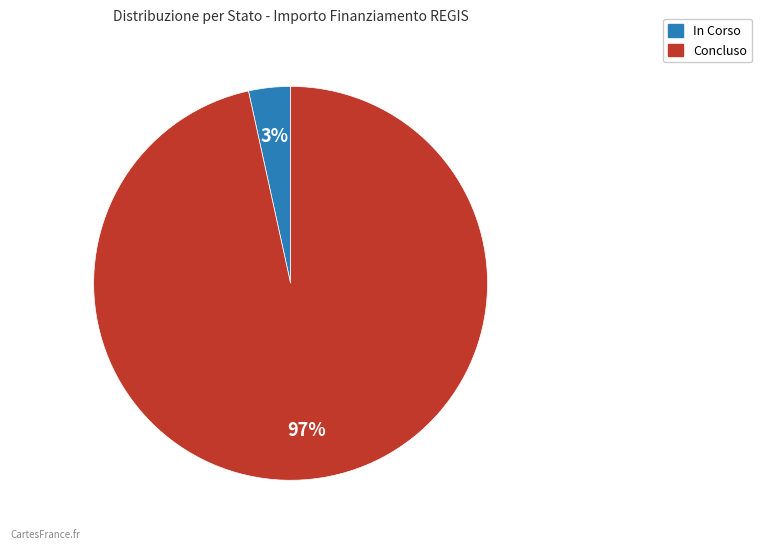

Combined, do In Corso and Concluso account for over 50%?

Yes